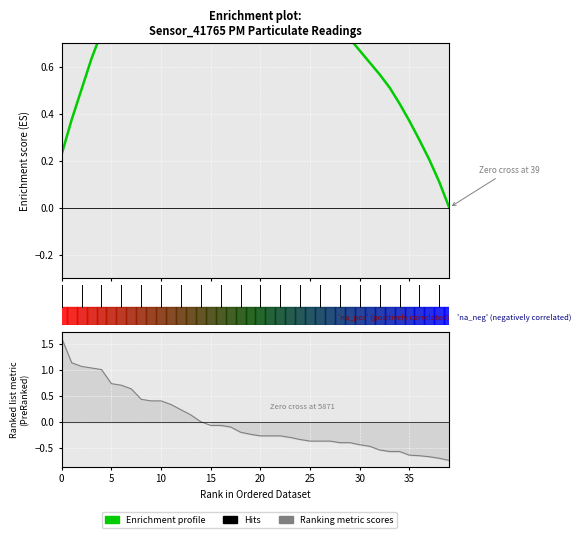

What is the label of the 6th point from the right?

34